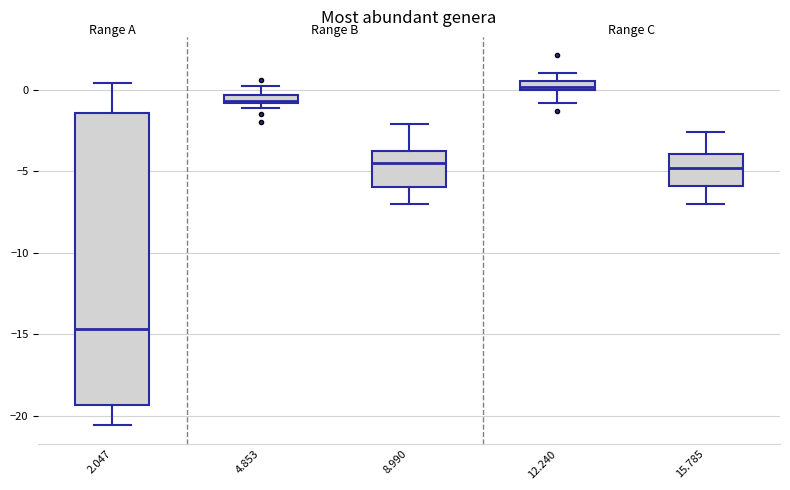

Where is the lower edge of the box at x = 8.990 on the y-axis? The values are not printed on the chart, so give them approximately, as read against the axis.

-6.0